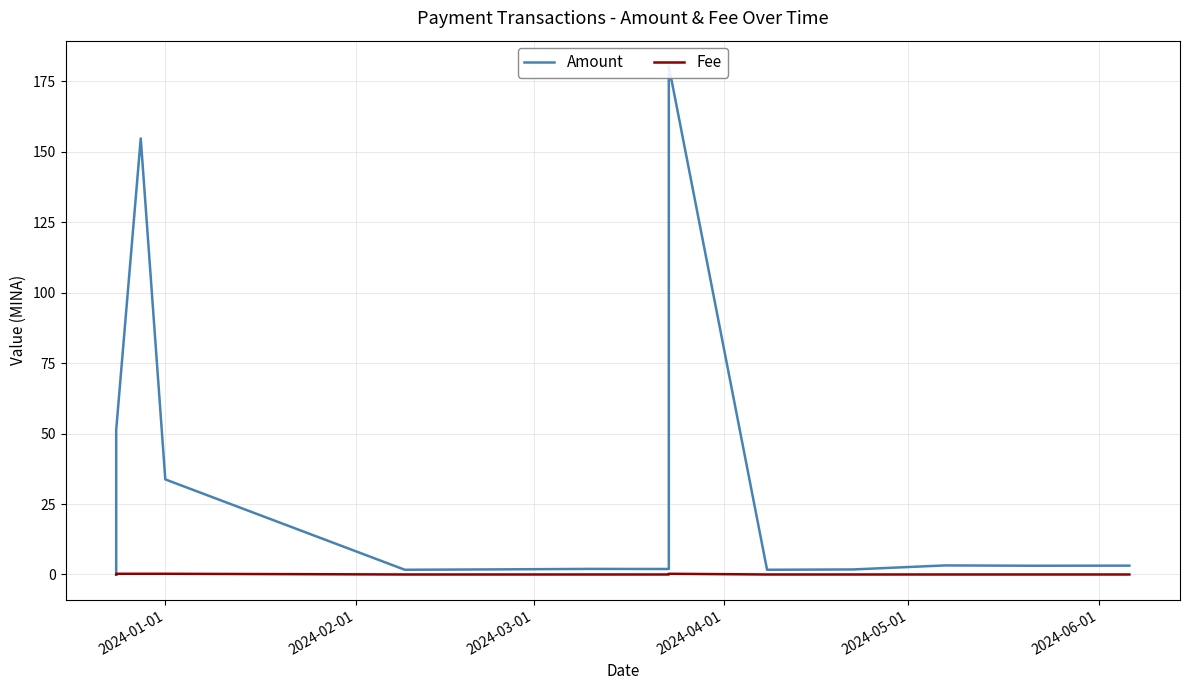

What is the difference between the maximum and minimum values in the Fee series?

0.2